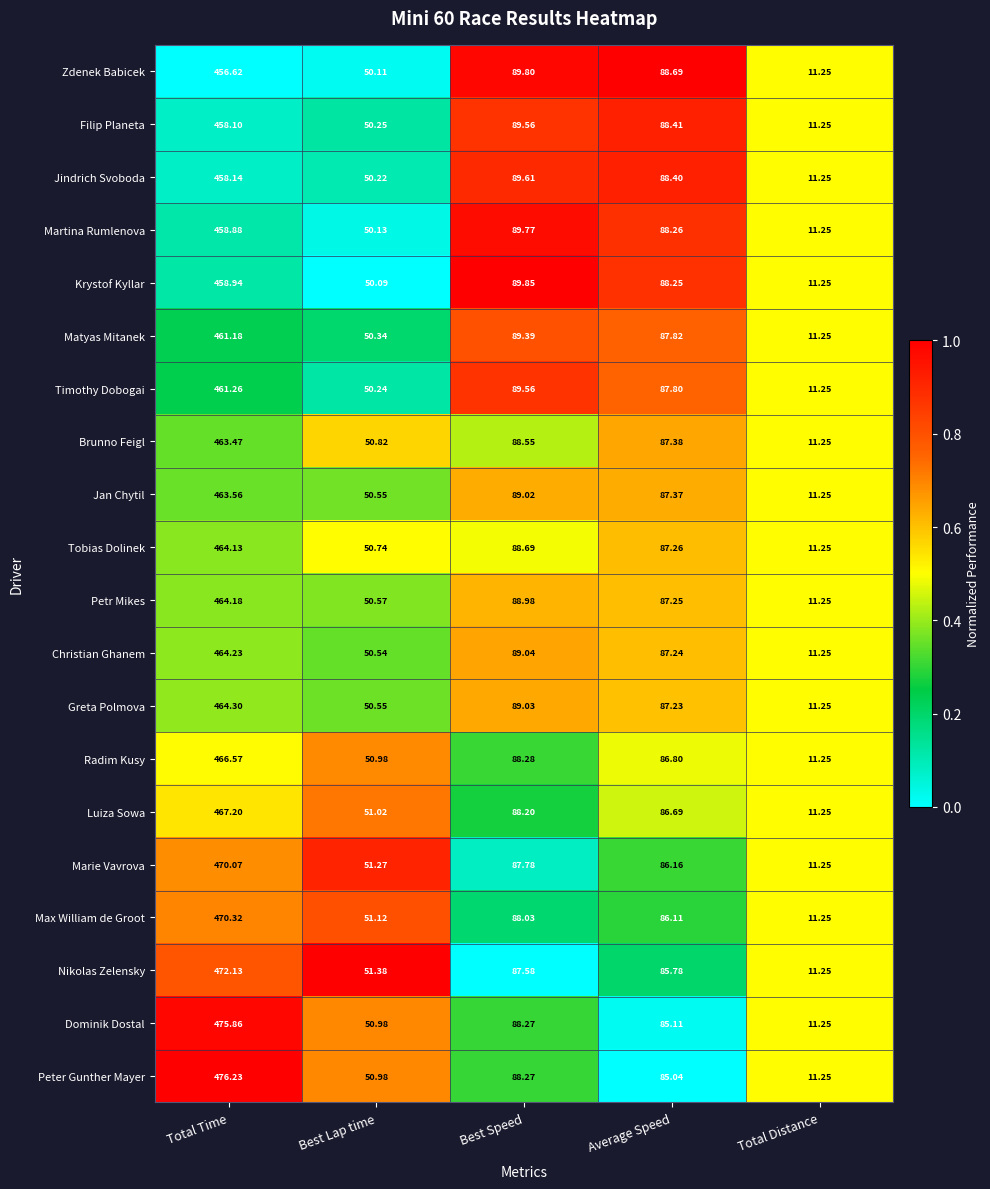

Is the value of Peter Gunther Mayer at Best Speed greater than the value of Luiza Sowa at Best Speed?

Yes